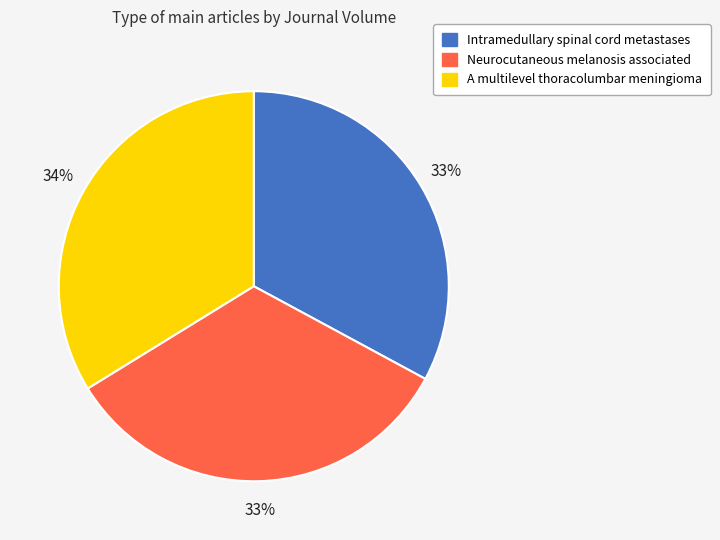

Is it true that A multilevel thoracolumbar meningioma is 34% of the pie?

True